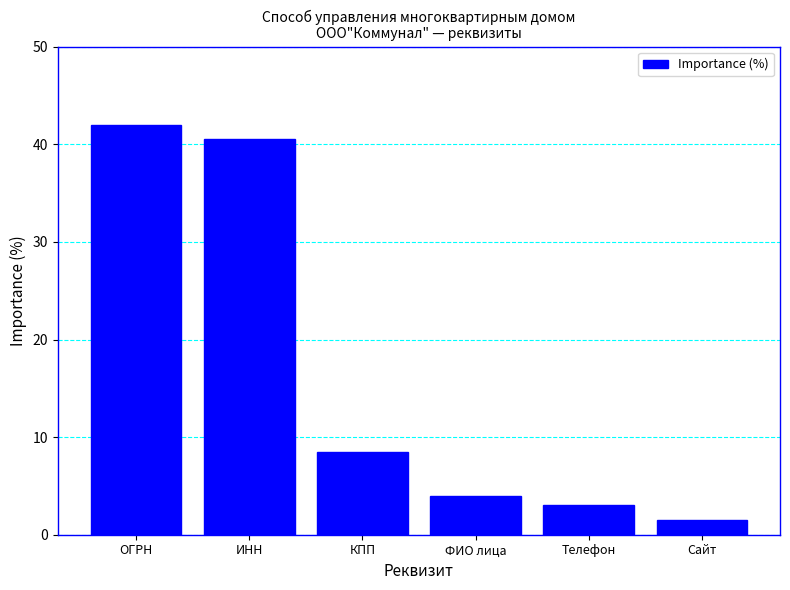

How many series are shown in this chart?

1